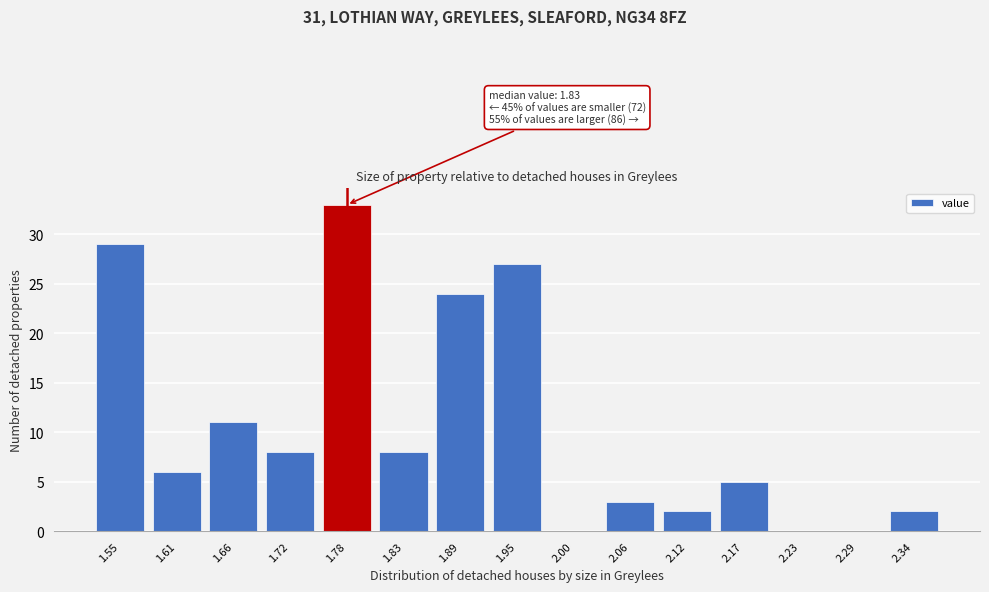

Reading left to right, list all the values displayed in this chart.

1.55=29	1.61=6	1.66=11	1.72=8	1.78=33	1.83=8	1.89=24	1.95=27	2.00=0	2.06=3	2.12=2	2.17=5	2.23=0	2.29=0	2.34=2